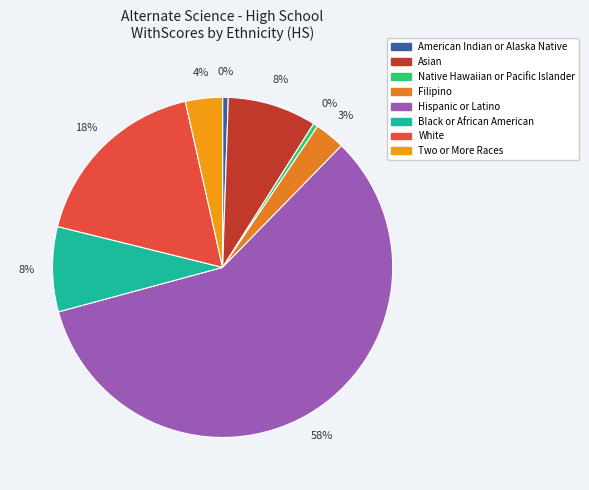

What is the change in value from American Indian or Alaska Native to Asian?

+385